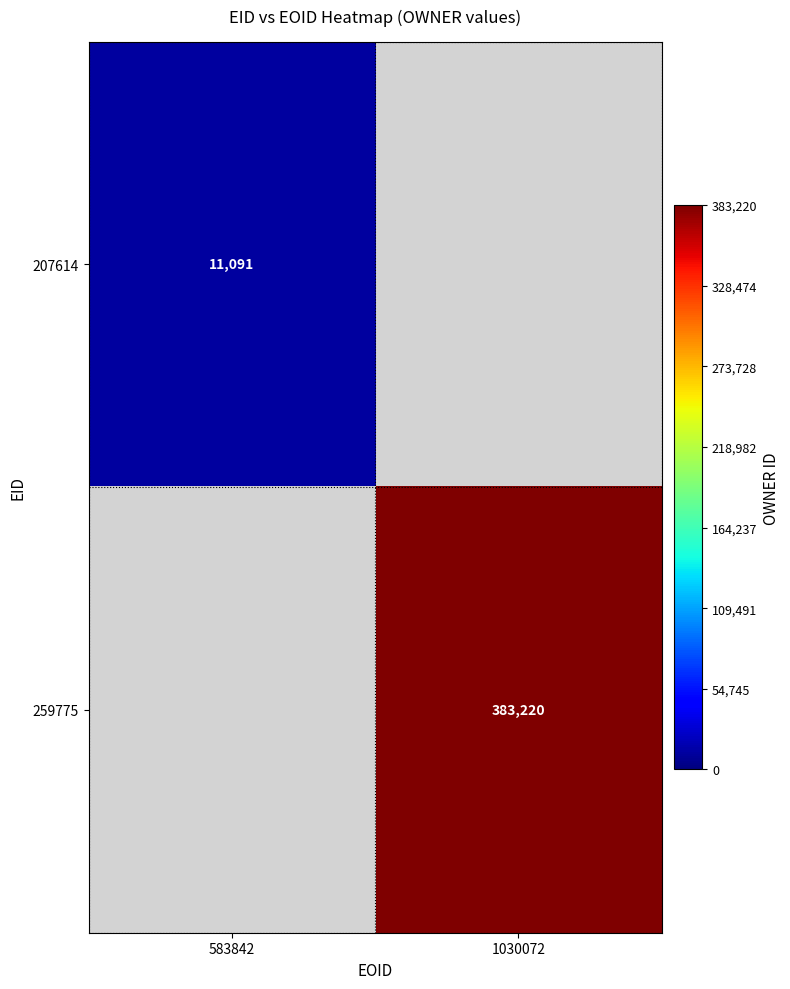

The value of 207614 at 583842 is 11091. True or false?

True